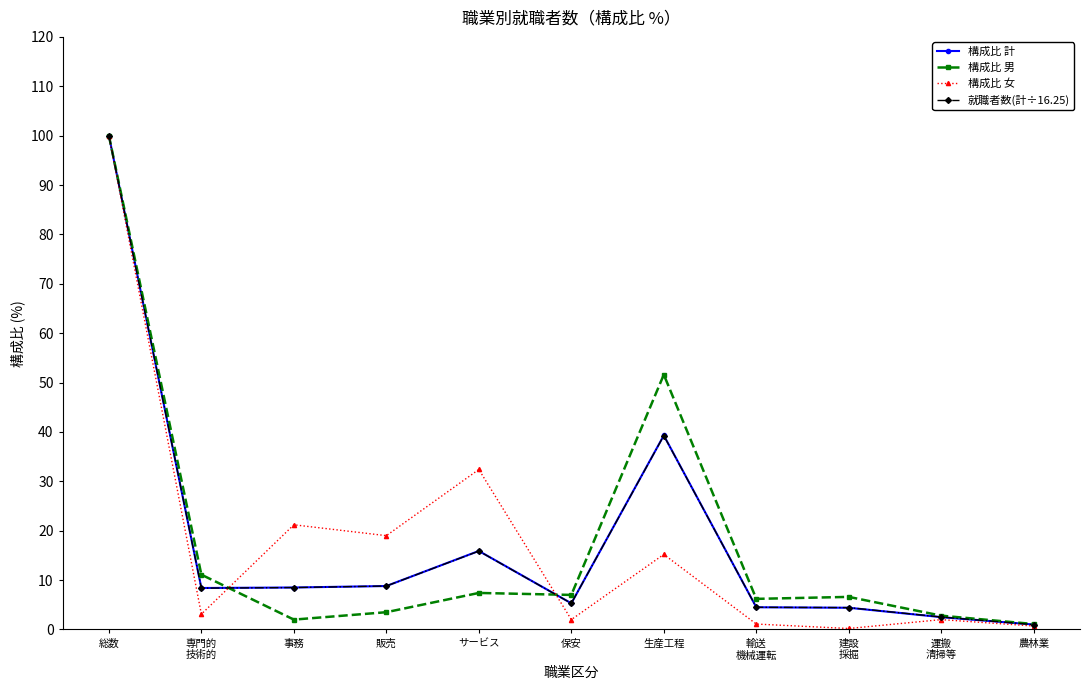

What position from the left is サービス?

5